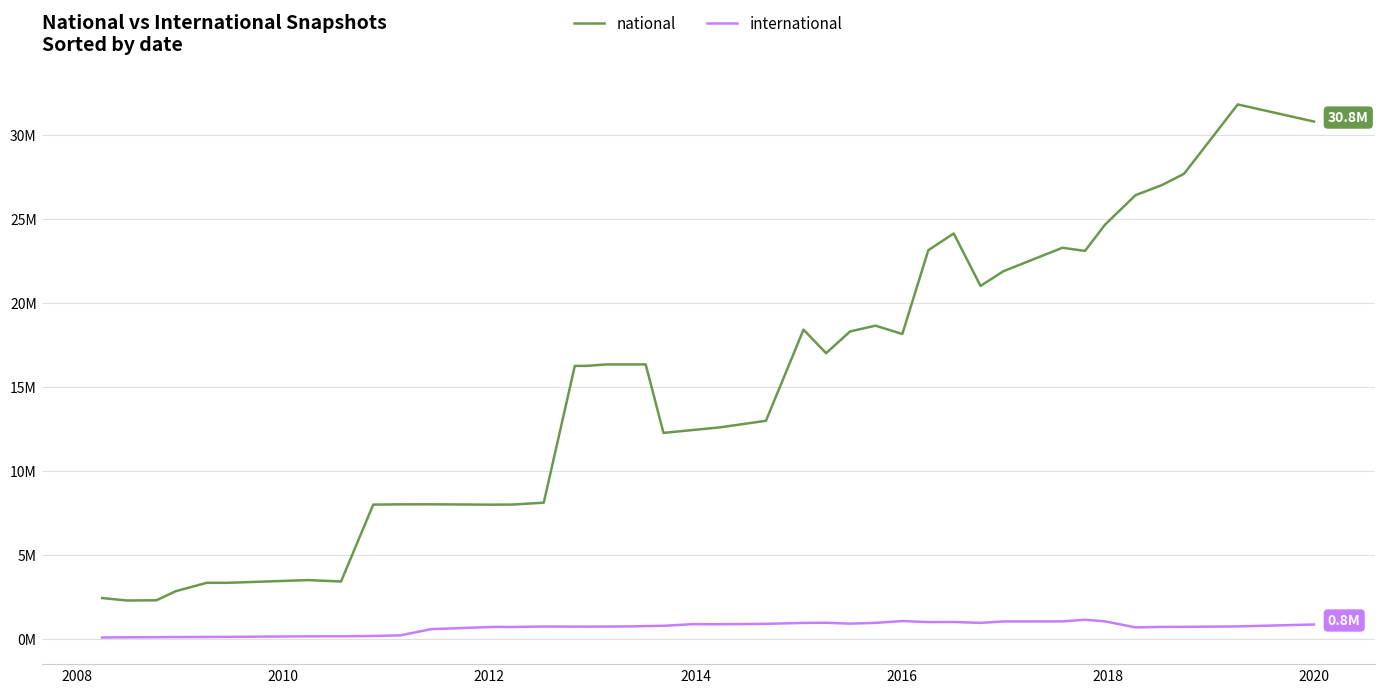

Is this an area chart (filled region under the line)?

No